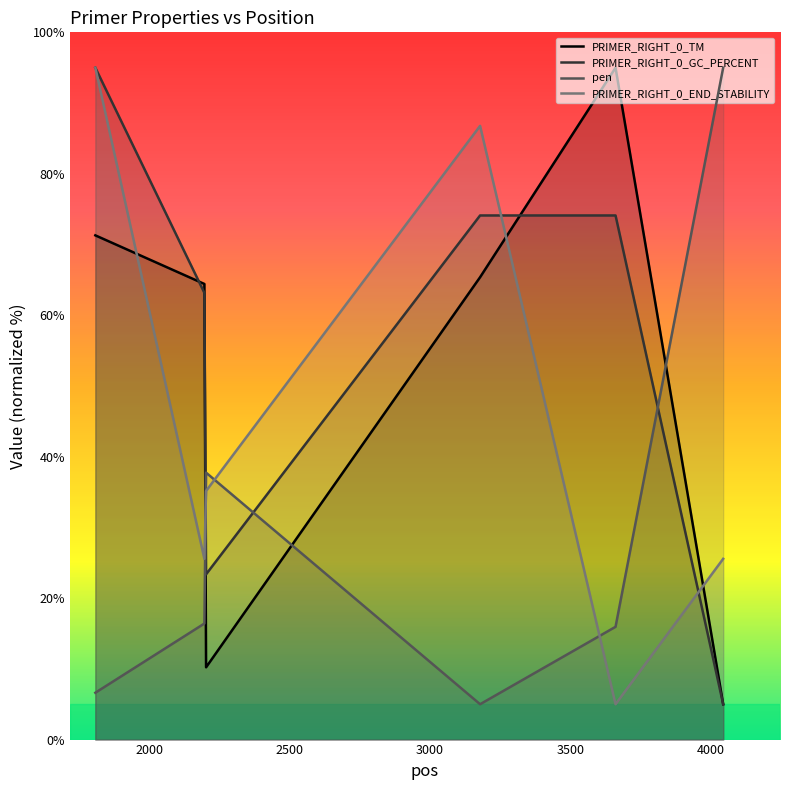

How many lines are shown in the chart?

4